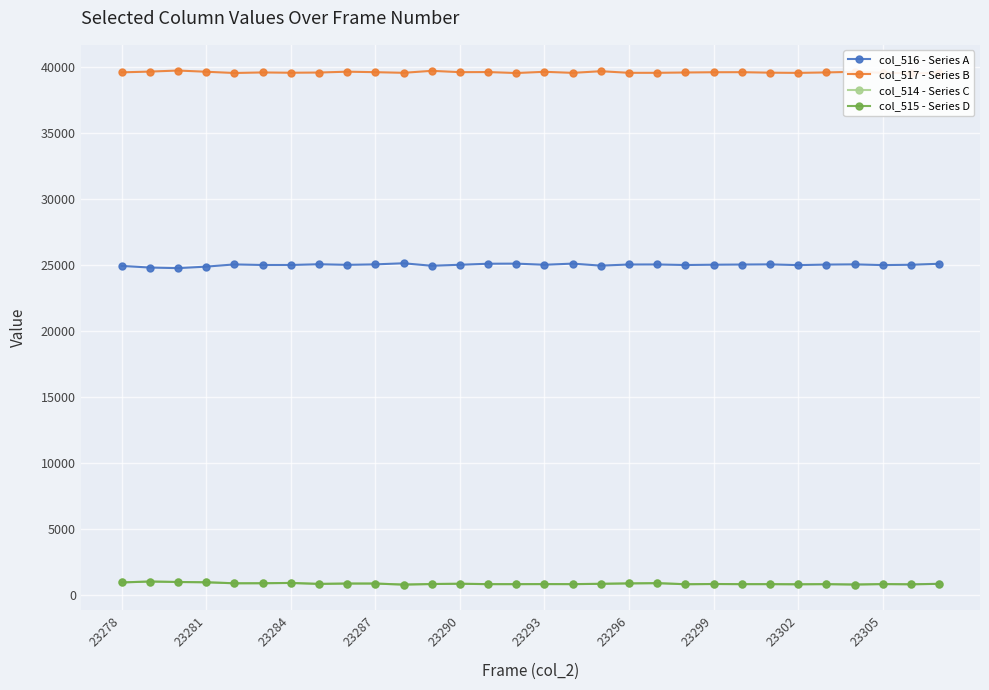

True or false: col_514 - Series C has more than 1 interior local peaks.

True